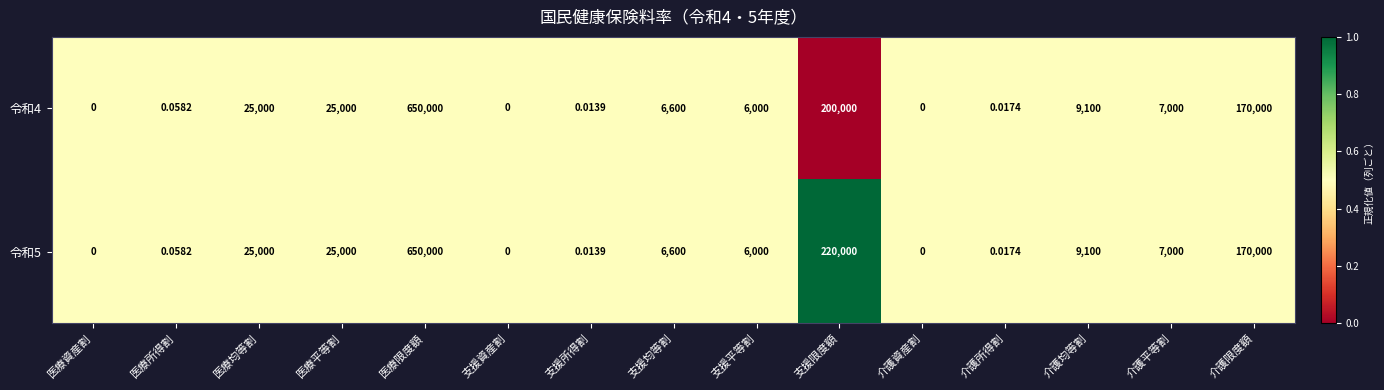

At which category is the sum across all series the highest?

医療限度額